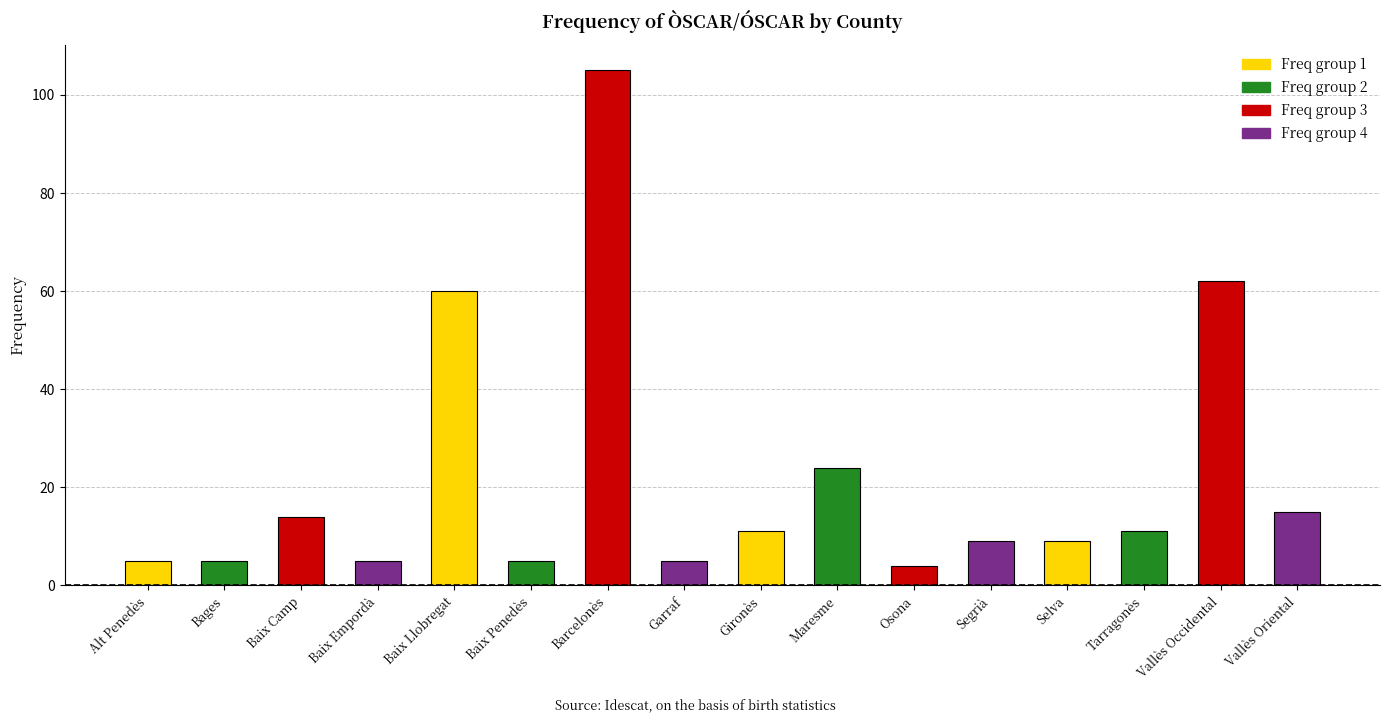

Which category has the highest value across all series?

Barcelonès